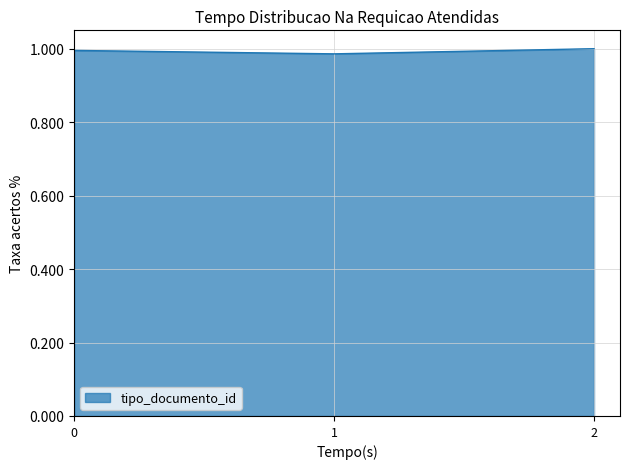

True or false: the data shows 0.7 at 0.

False